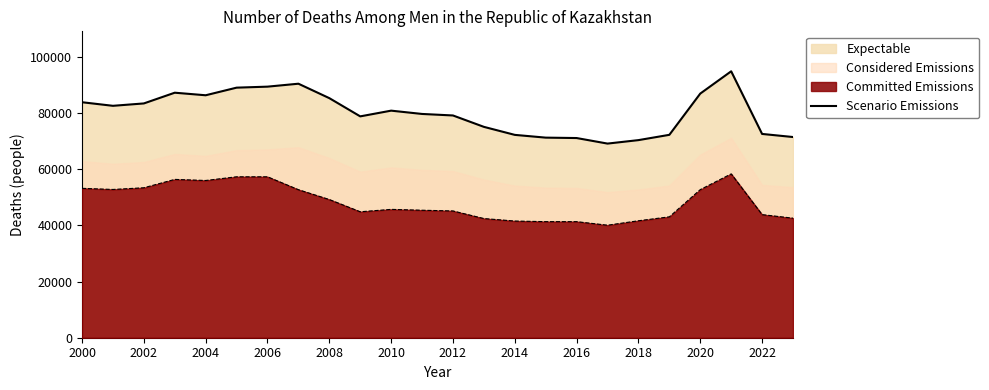

How many points are higher than both their immediate neighbors (excluding endpoints)?

4